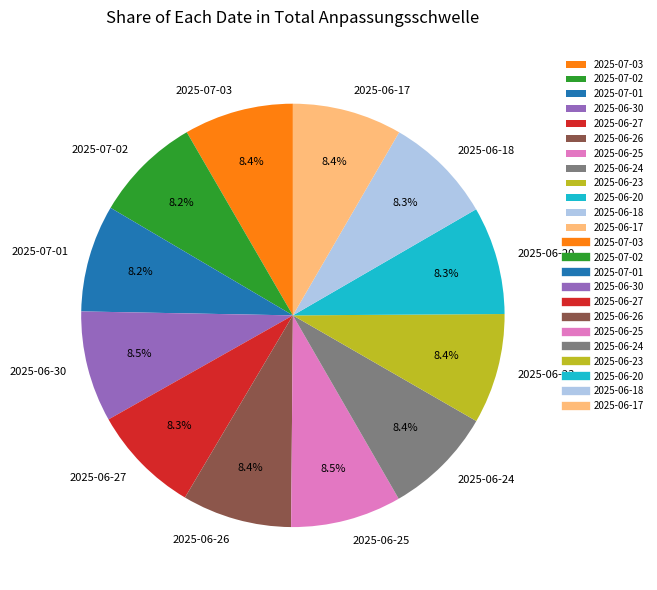

Do 2025-07-01 and 2025-06-17 together represent more than half of the pie?

No